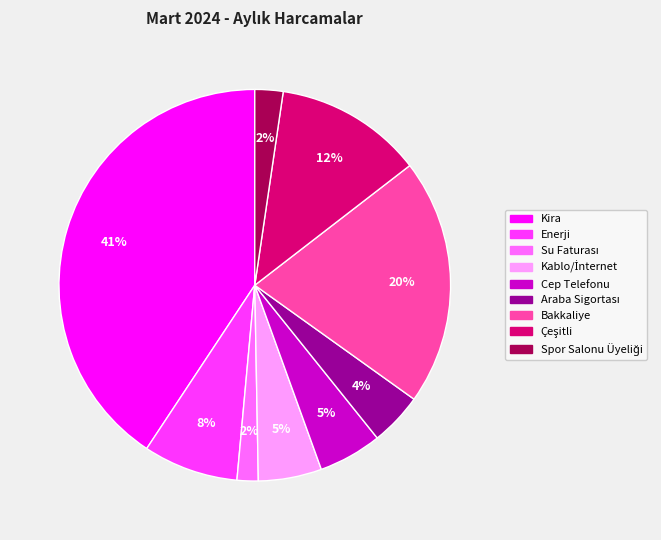

Does any single category account for the majority?

No